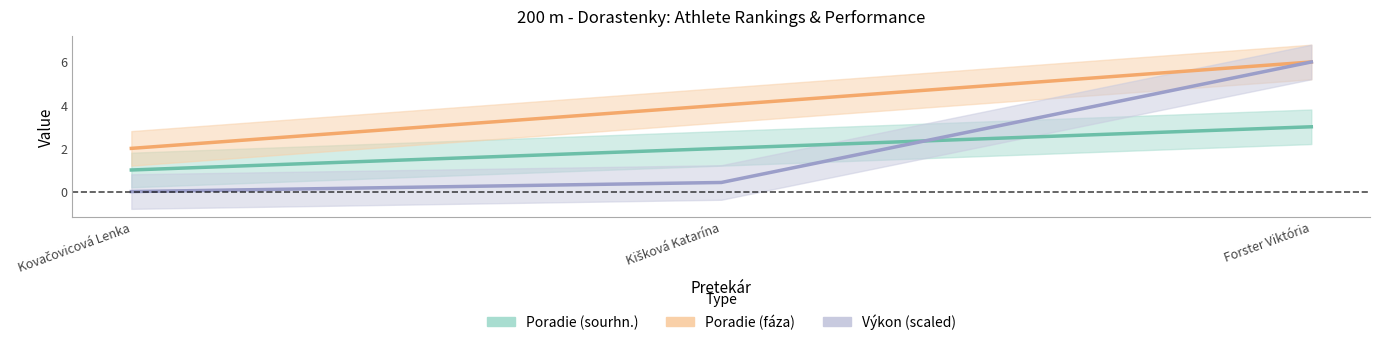

The Poradie (sourhn.) series shows 0.8 at Kišková Katarína. True or false?

False